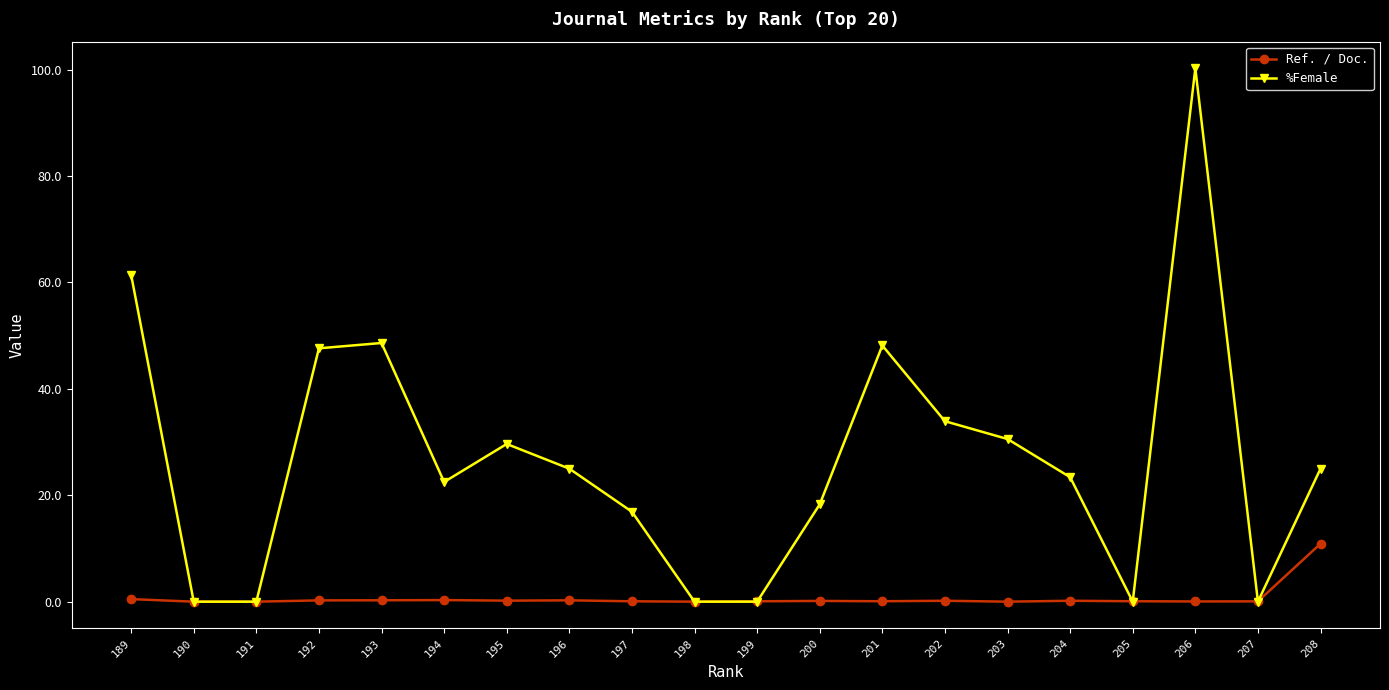

At how many categories does at least one series exceed 36?

5